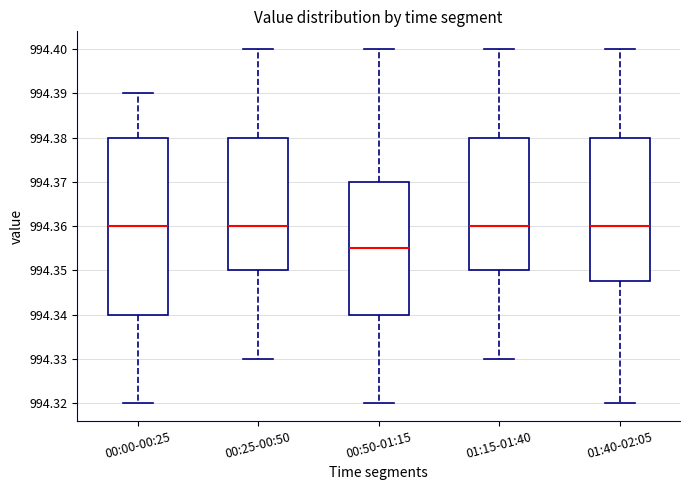

Reading left to right, read every box against the y-axis: the position of its median line, the range the box covers, and the ends of its whiskers. The values are not printed on the chart, so give them approximately, as read against the axis.

00:00-00:25: median 994.360, box 994.340 to 994.380, whiskers 994.320 to 994.390
00:25-00:50: median 994.360, box 994.350 to 994.380, whiskers 994.330 to 994.400
00:50-01:15: median 994.355, box 994.340 to 994.370, whiskers 994.320 to 994.400
01:15-01:40: median 994.360, box 994.350 to 994.380, whiskers 994.330 to 994.400
01:40-02:05: median 994.360, box 994.348 to 994.380, whiskers 994.320 to 994.400